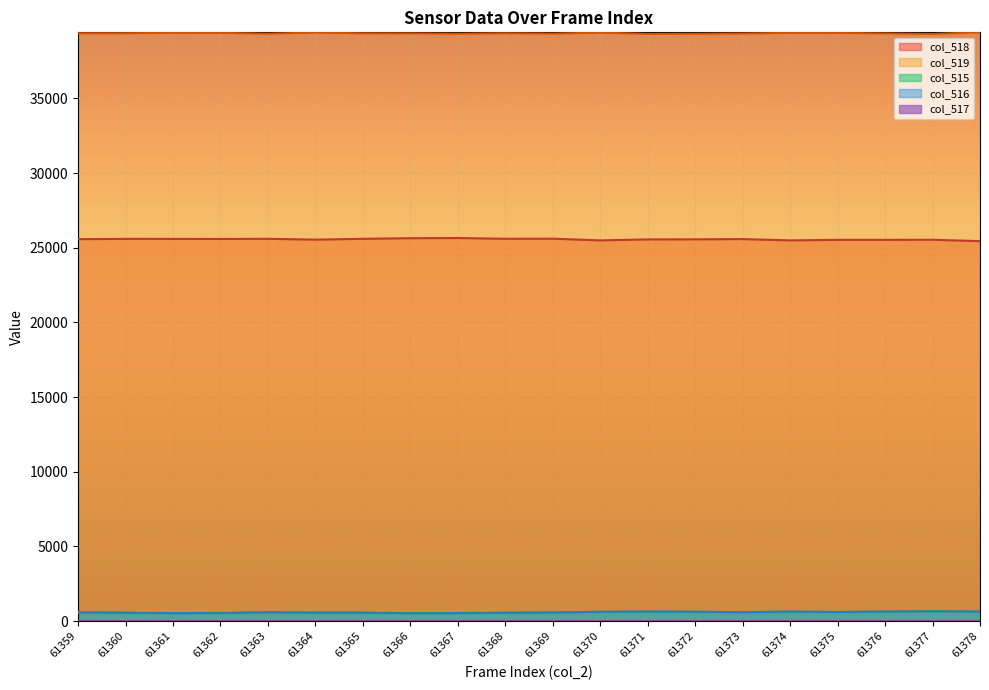

In col_519, how many points are lower than both neighbors (excluding endpoints)?

5